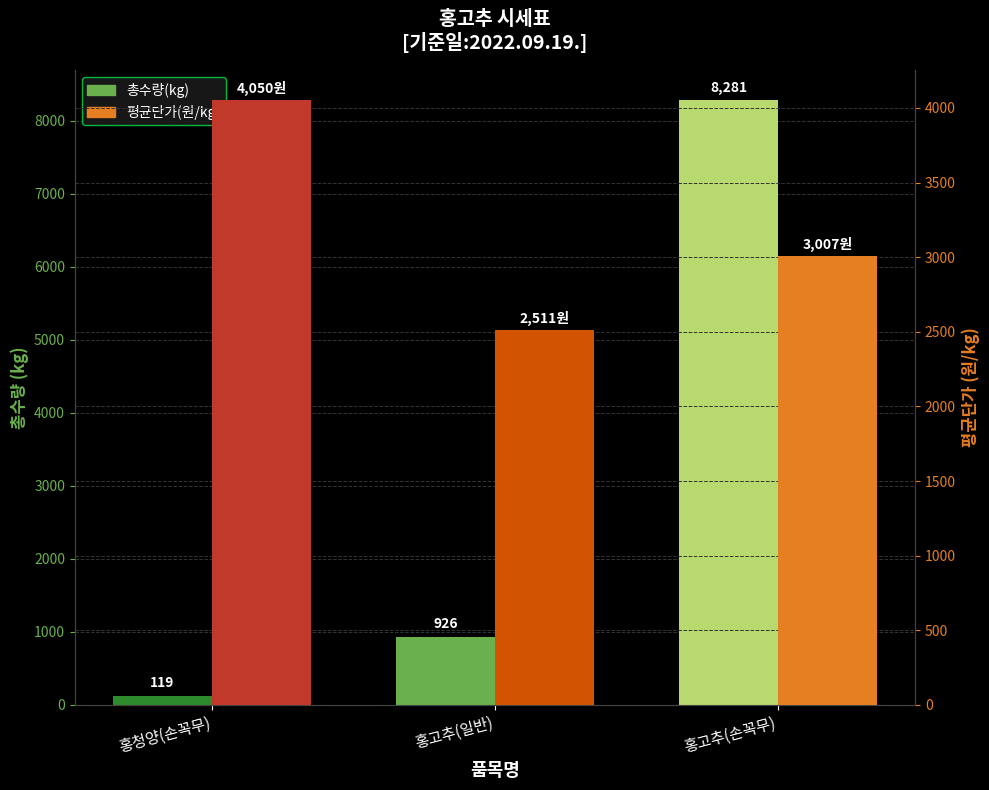

Reading left to right, extract all data points from this chart.

총수량(kg): 119	926	8281
평균단가(원/kg): 4050	2511	3007